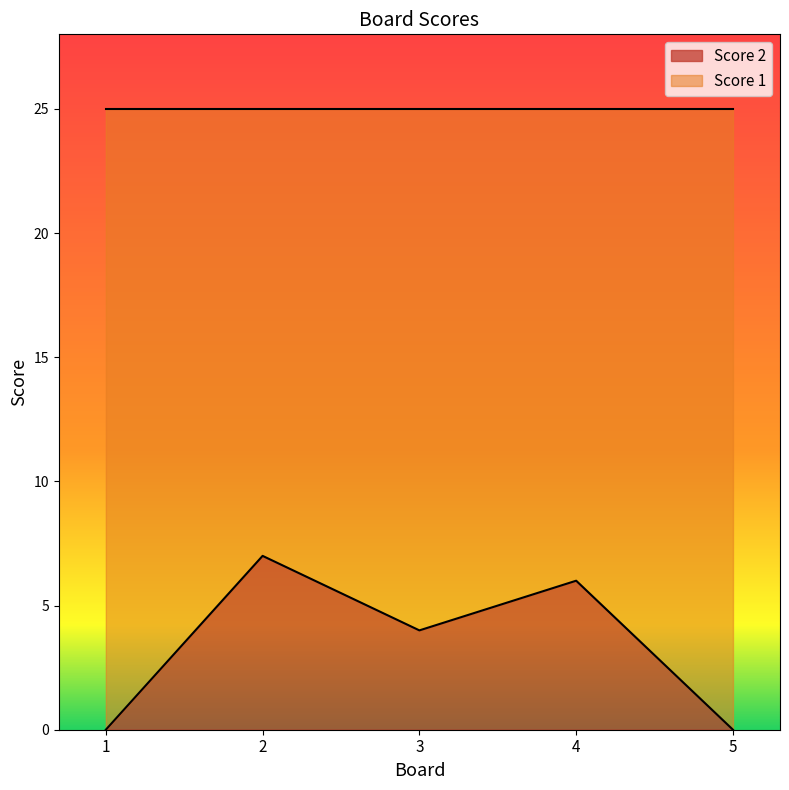

How many points are higher than both their immediate neighbors (excluding endpoints)?

2